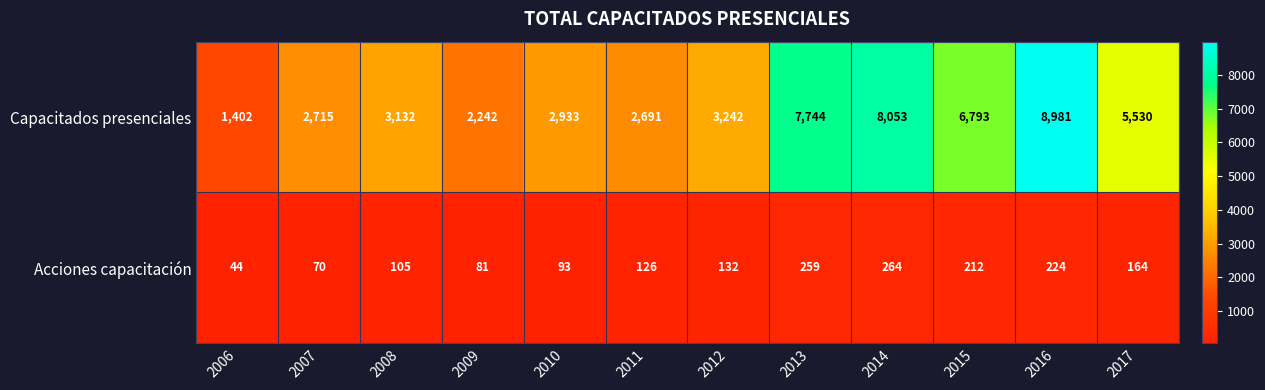

What is the maximum value for Capacitados presenciales?

8981